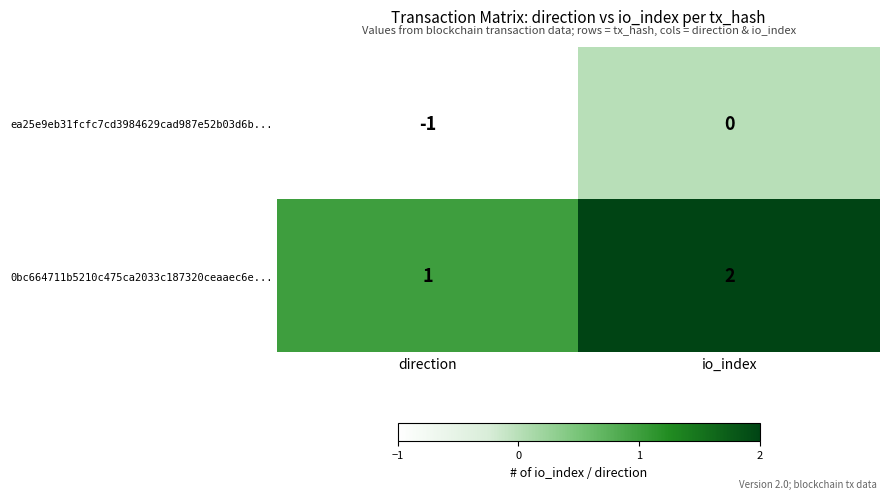

List the series in order of their peak value, lowest first.

ea25e9eb31fcfc7cd3984629cad987e52b03d6b..., 0bc664711b5210c475ca2033c187320ceaaec6e...